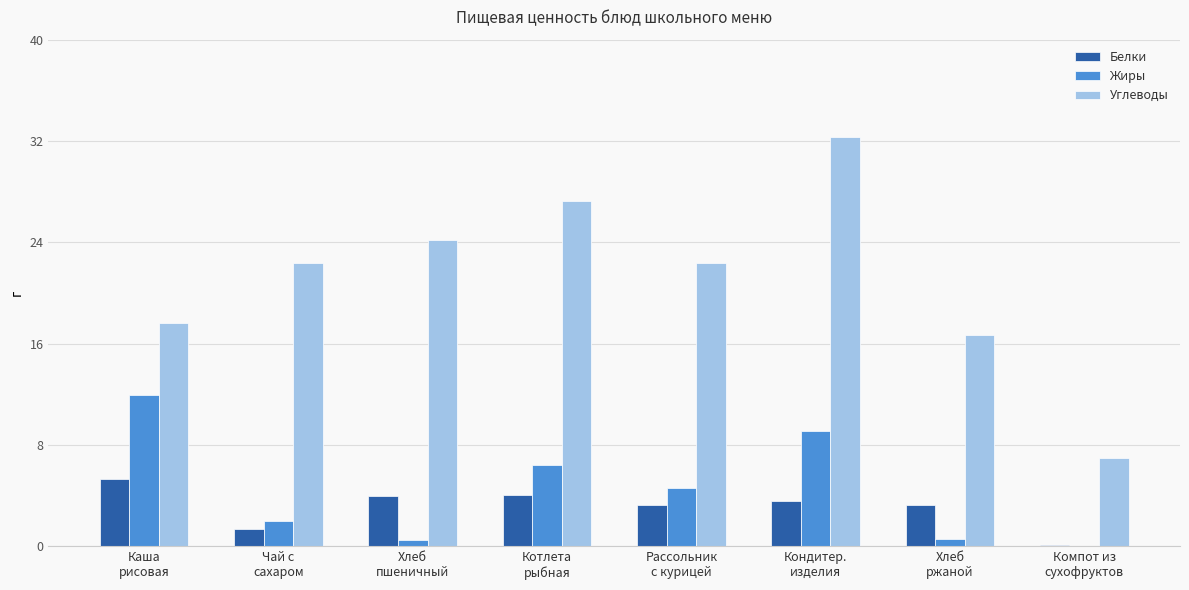

Which series has the largest total across all categories?

Углеводы